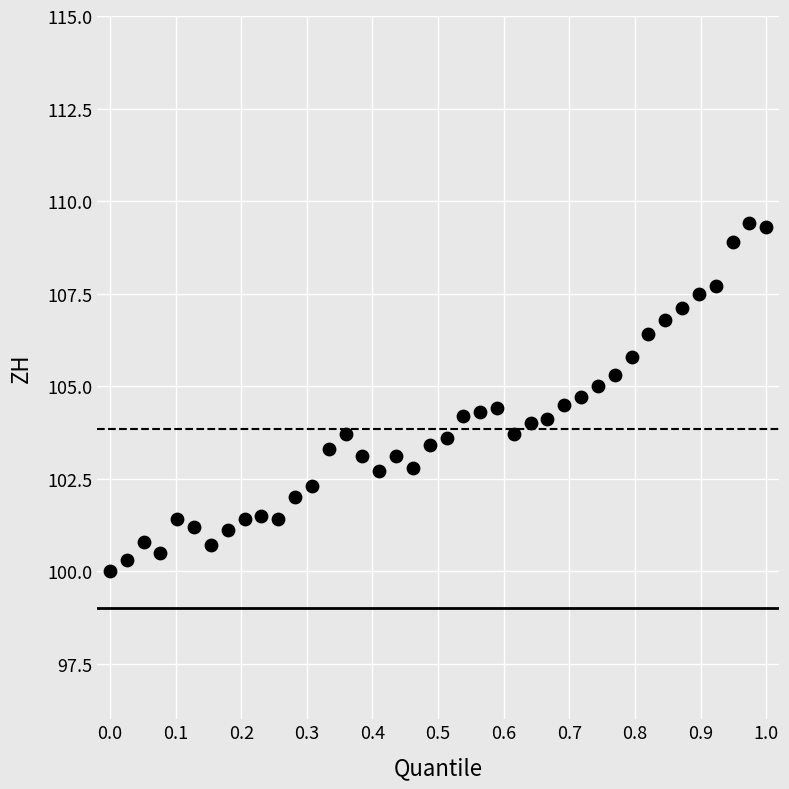

What is the range of X values (max minus min)?

1.0